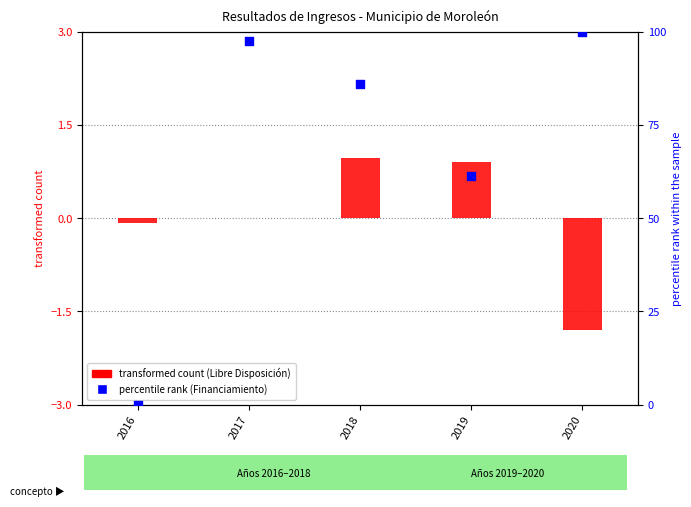

Which series has the largest Y range (max minus min)?

percentile rank (Financiamiento)